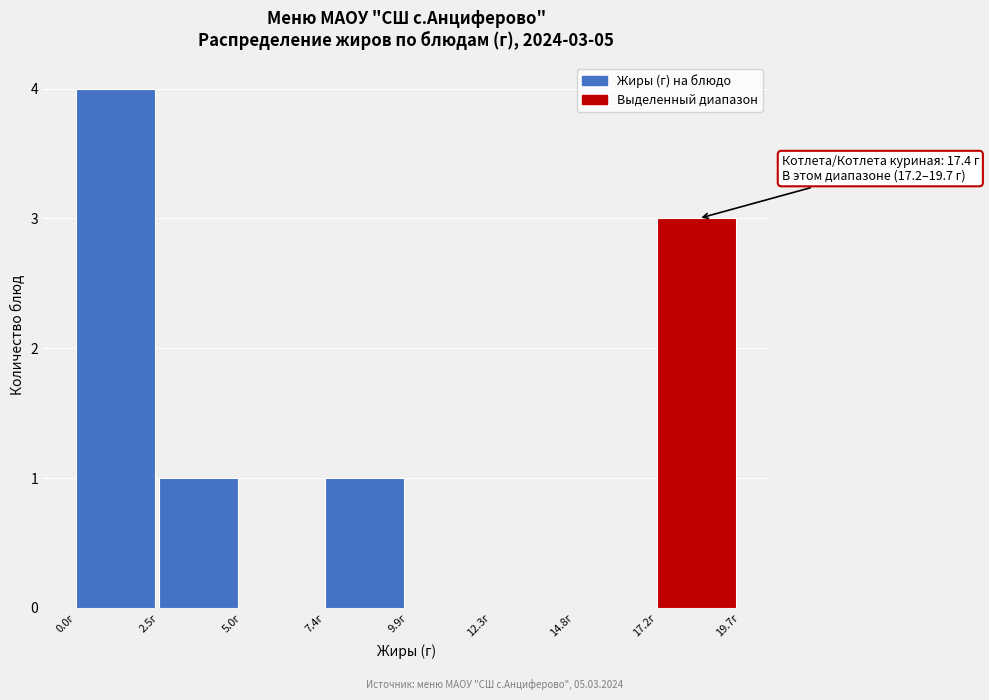

Over which range of the x-axis is the bar tallest?

0.0 to 2.5